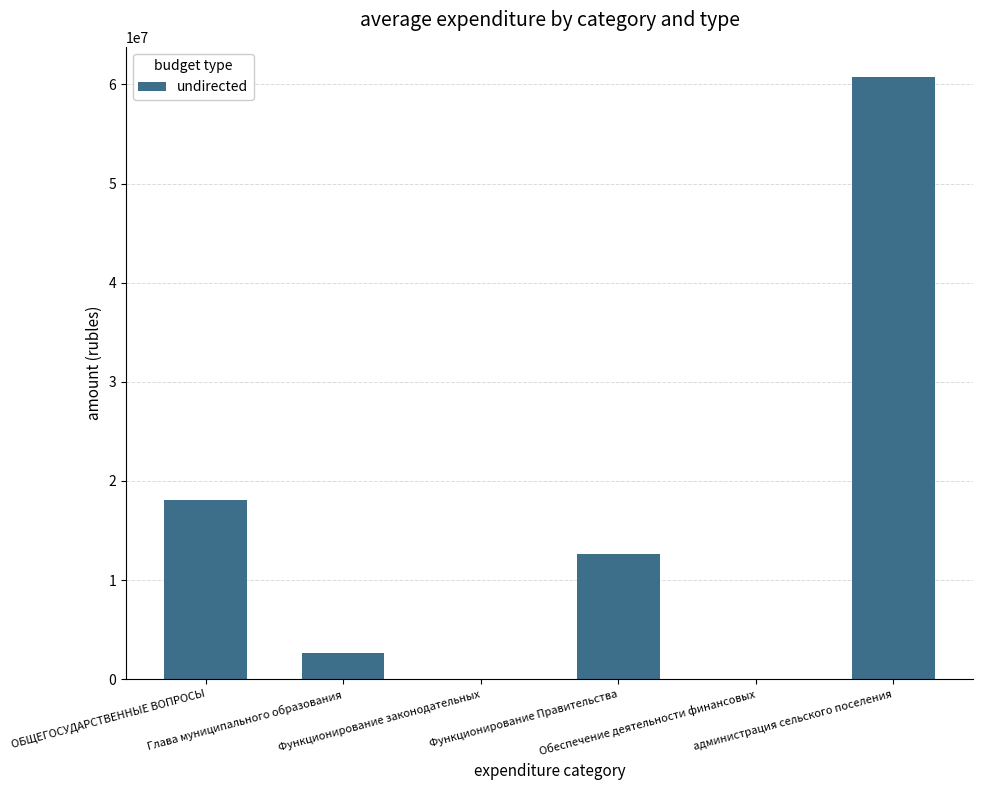

What value does the data have at администрация сельского поселения?

60748404.3